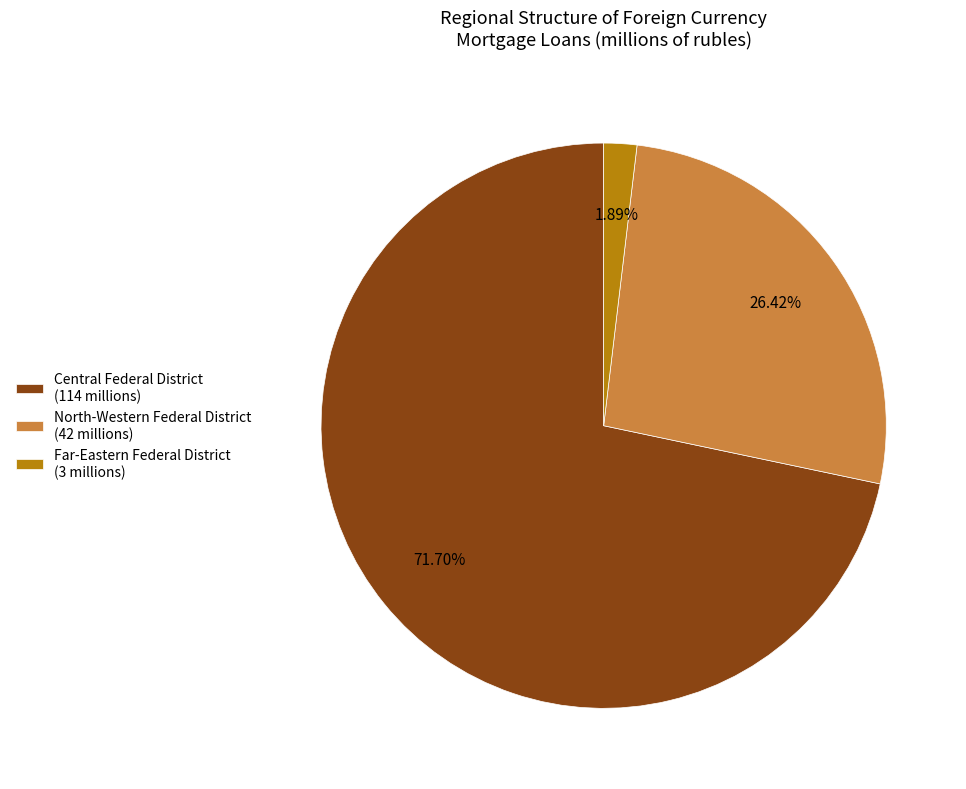

Which category accounts for the majority?

Central Federal District (114 millions)